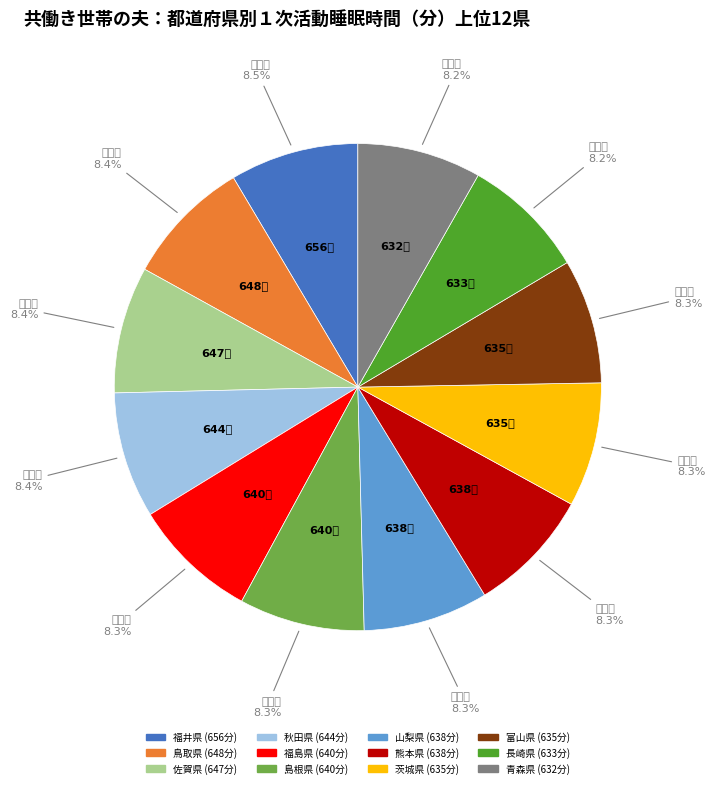

Is 福島県 the majority of the pie?

No